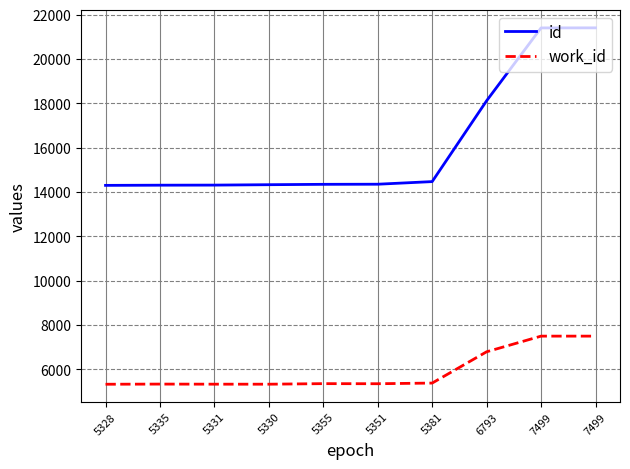

Which series has the largest total across all categories?

id